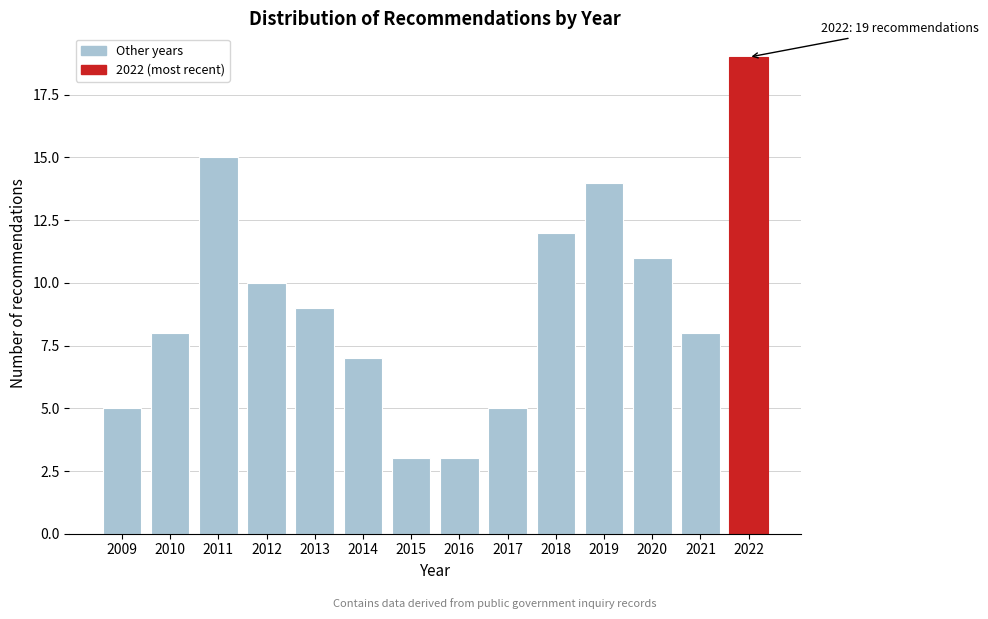

Reading left to right, transcribe all the data shown in this chart.

2009=5	2010=8	2011=15	2012=10	2013=9	2014=7	2015=3	2016=3	2017=5	2018=12	2019=14	2020=11	2021=8	2022=19